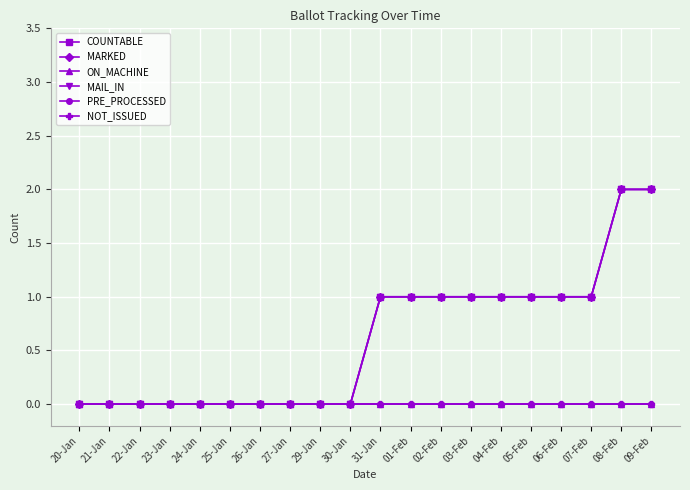

True or false: MAIL_IN has a value of 0 at 22-Jan.

True